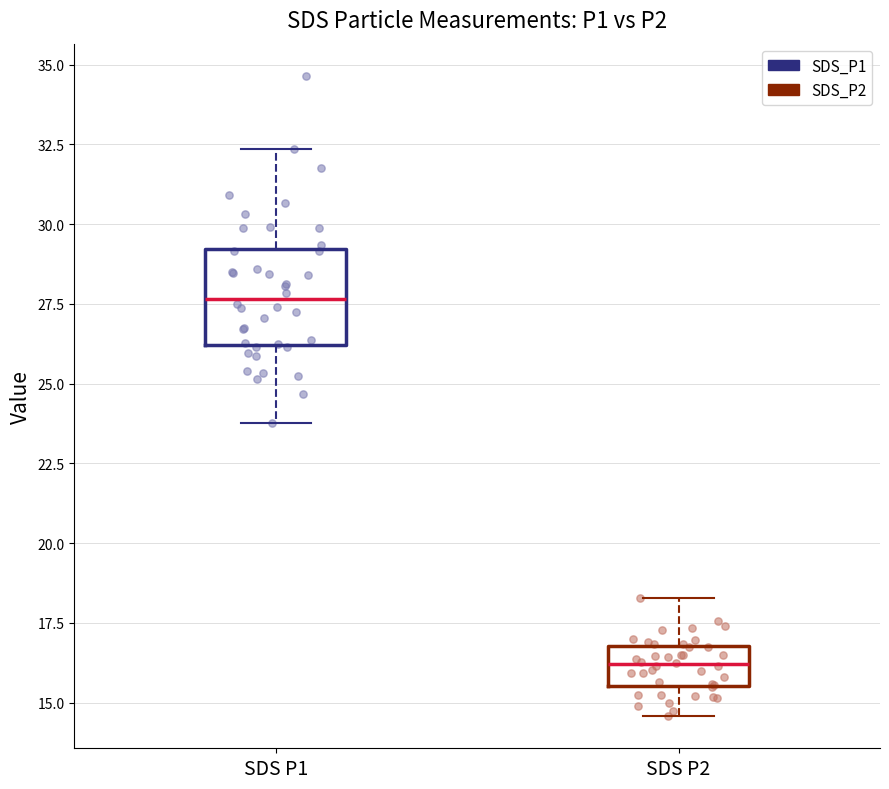

Which box has the highest median line?

SDS P1